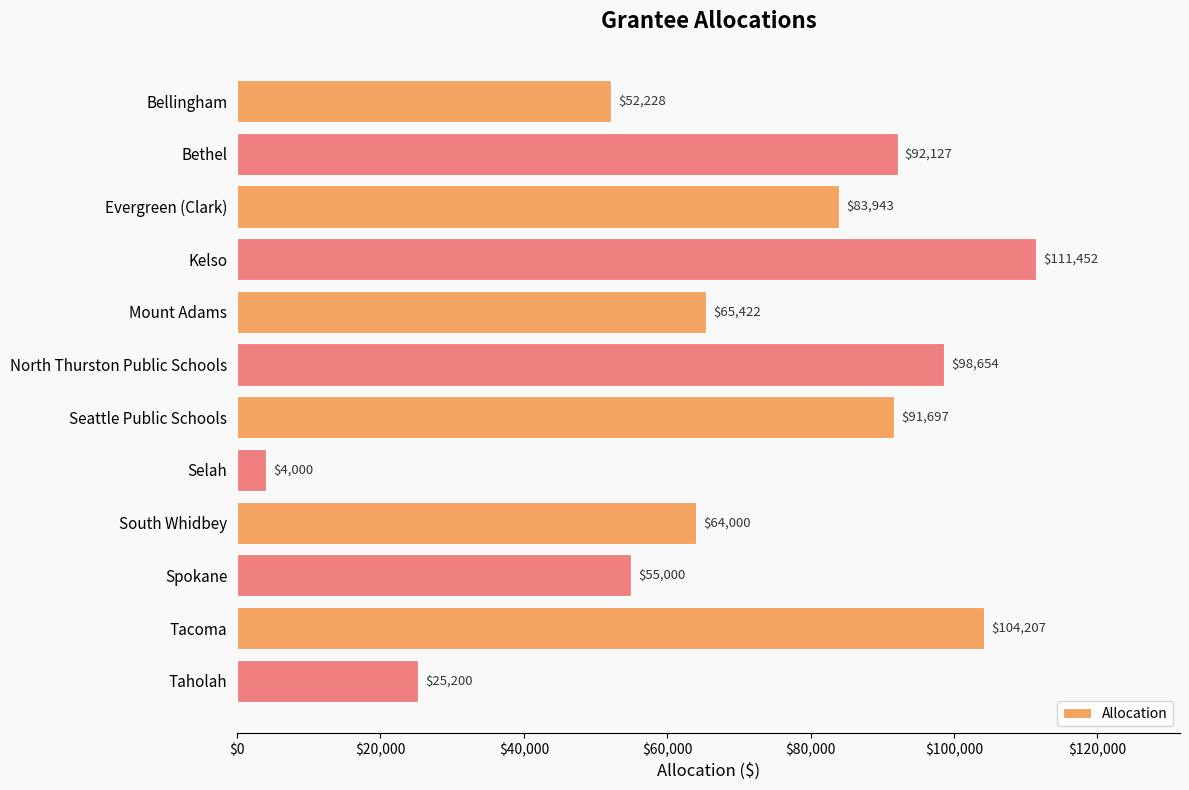

What is the greatest value displayed?

111452